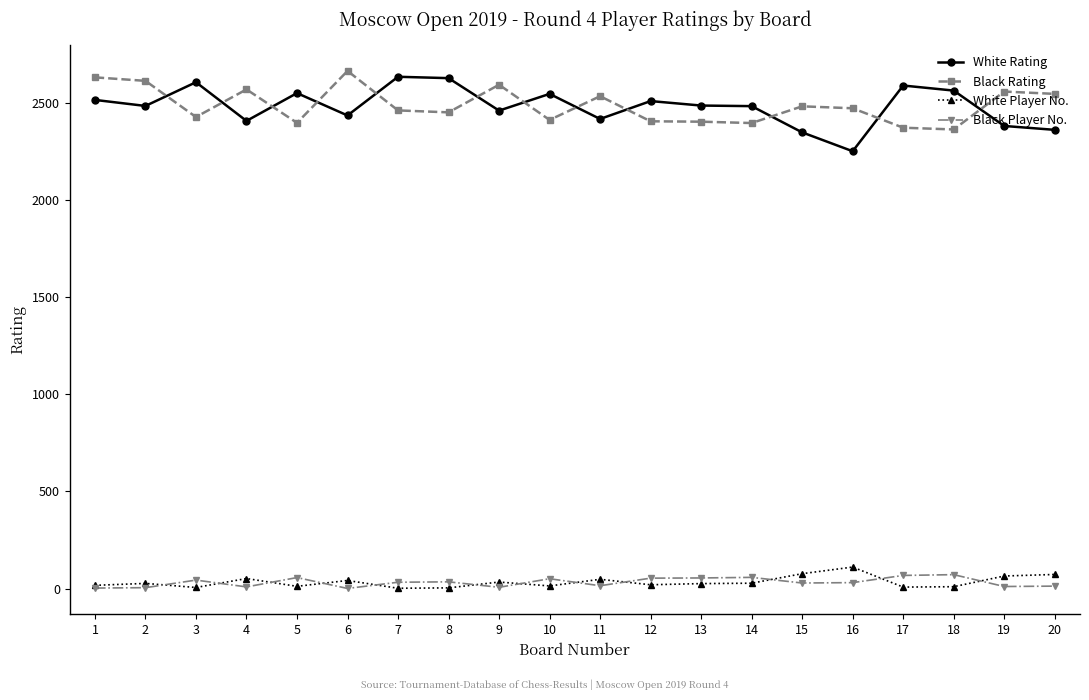

Is it true that Black Player No. equals 5 at 2?

True